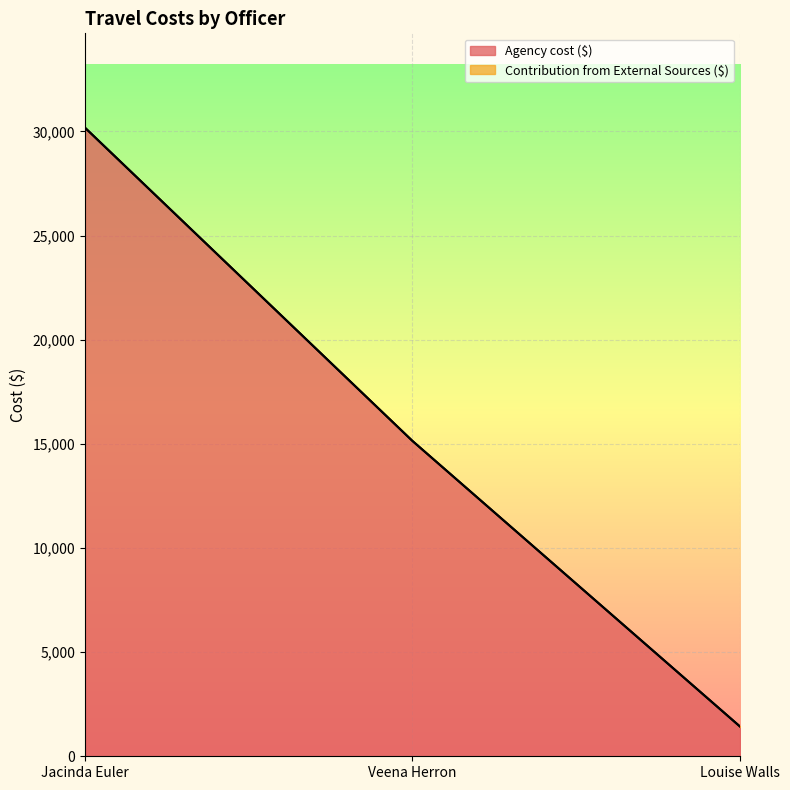

What is the change in value from Veena Herron to Louise Walls?

-13712.1